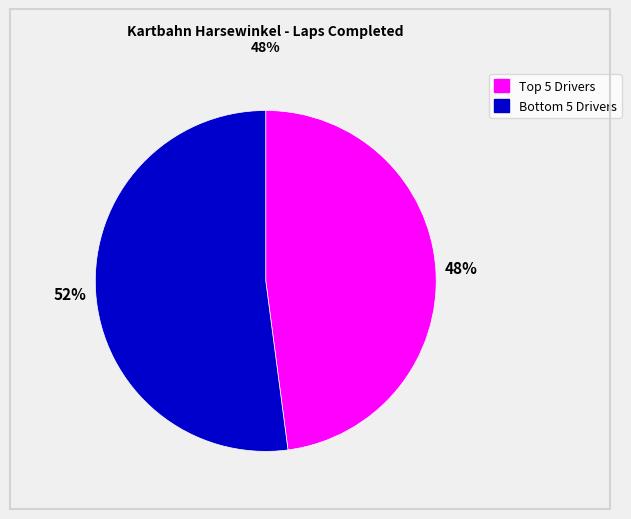

Is there any slice that represents more than half of the pie?

Yes